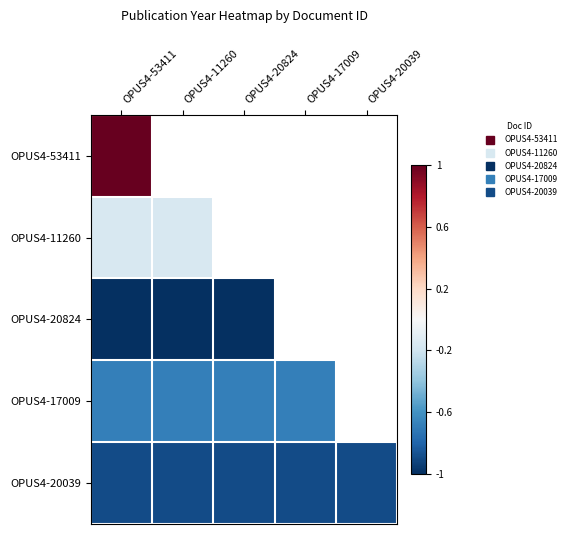

How many values in OPUS4-53411 are above zero?

1